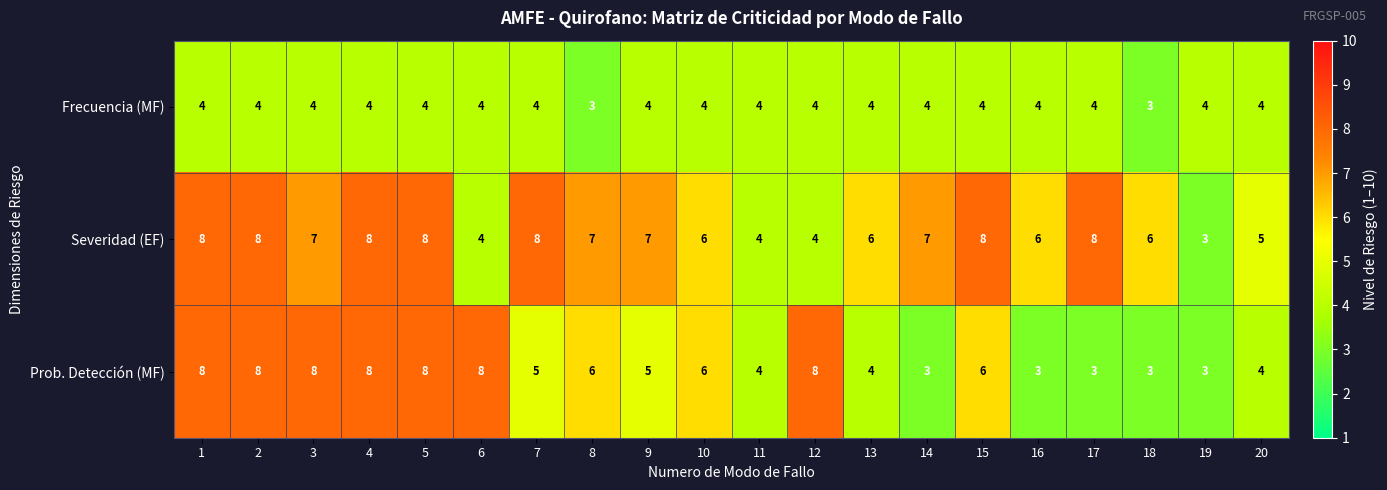

What is the total value across all series at 10?

16